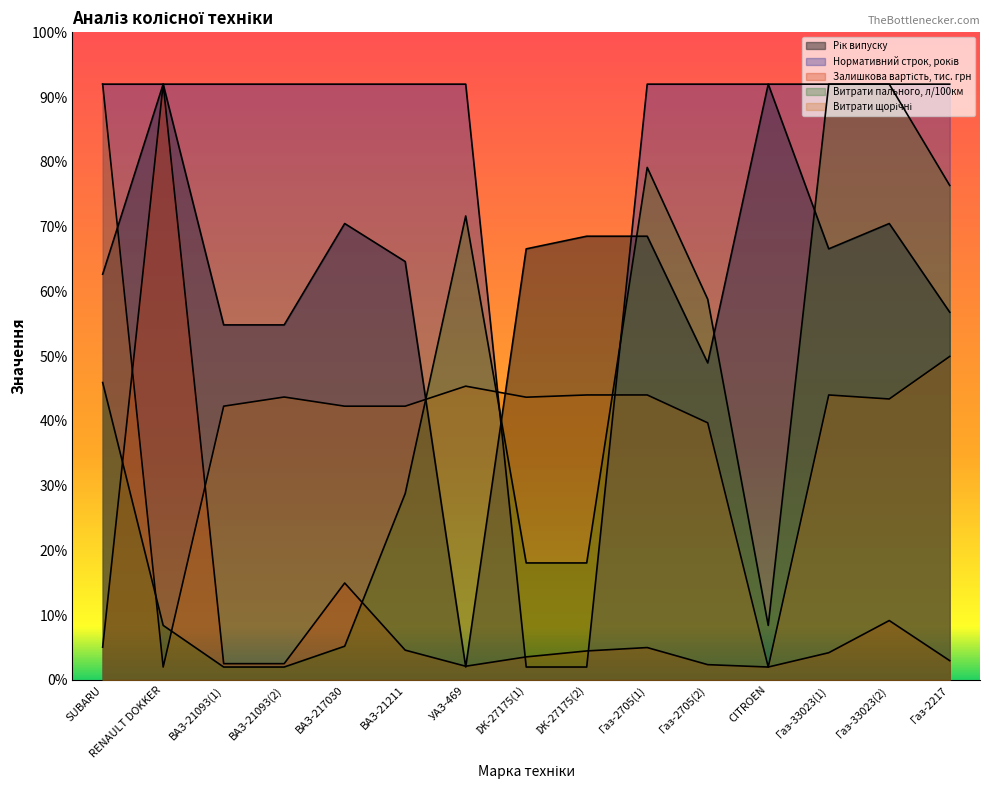

How many lines are shown in the chart?

5